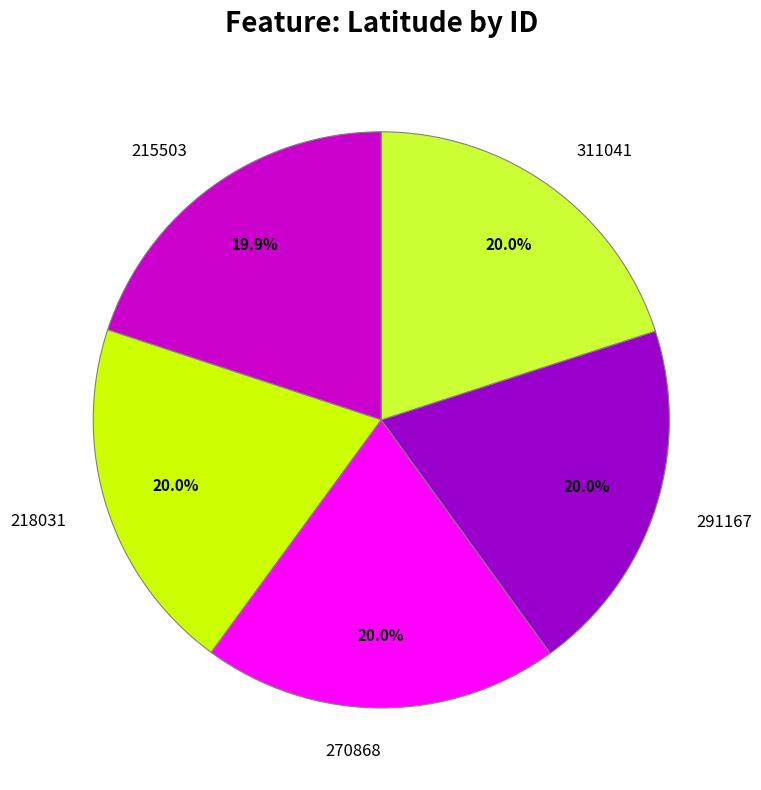

What is the ratio of the value at 291167 to the value at 270868?

1.0